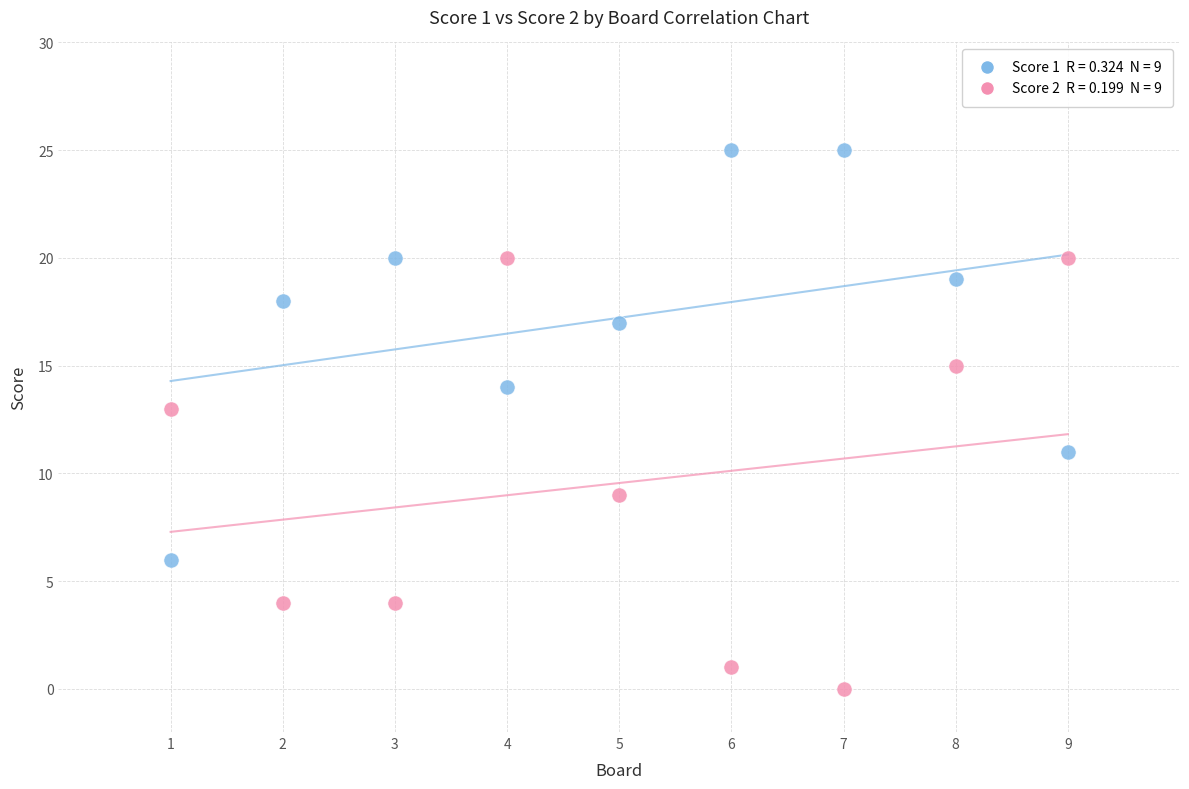

Across all data points, what is the range of Y values (max minus min)?

25